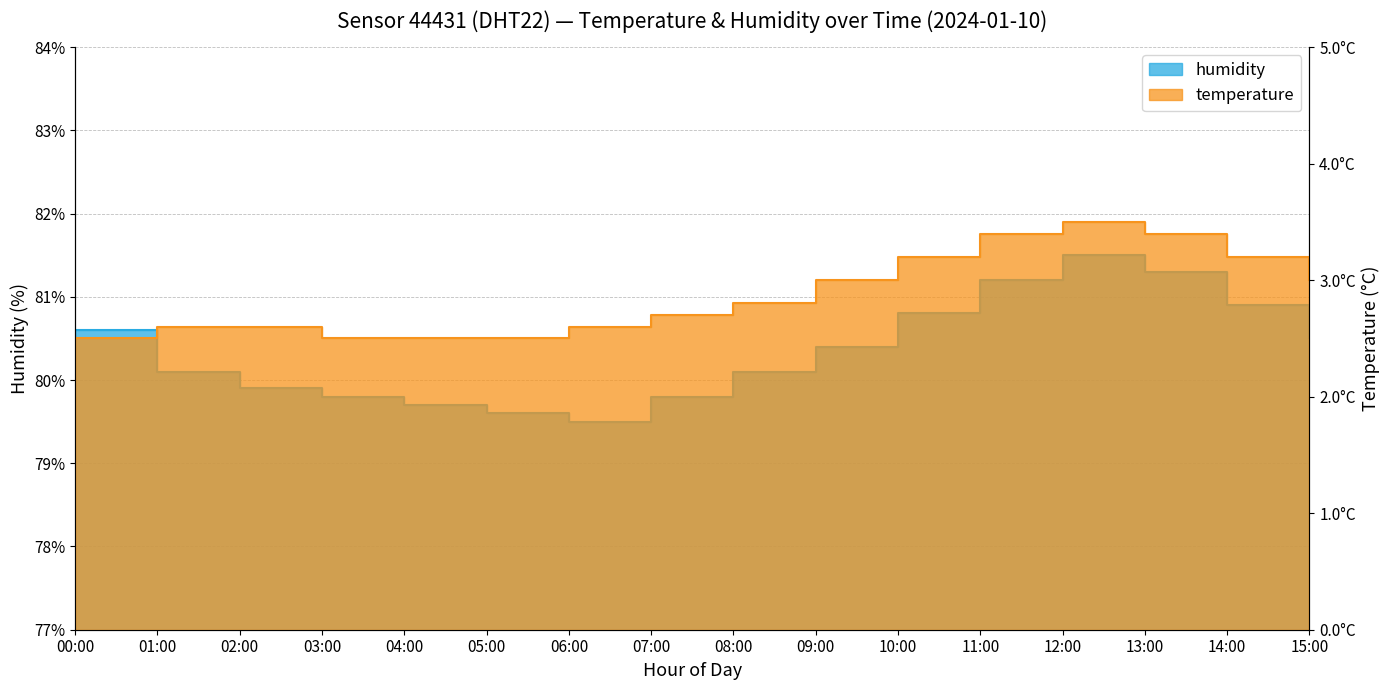

Reading right to left, what are all the values shown in this chart?

humidity: 80.5	80.9	81.3	81.5	81.2	80.8	80.4	80.1	79.8	79.5	79.6	79.7	79.8	79.9	80.1	80.6
temperature: 3.0	3.2	3.4	3.5	3.4	3.2	3.0	2.8	2.7	2.6	2.5	2.5	2.5	2.6	2.6	2.5